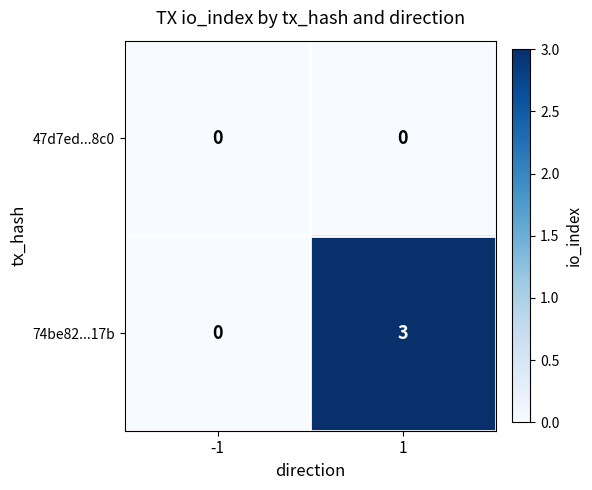

Reading right to left, what are all the values shown in this chart?

47d7ed...8c0: 0	0
74be82...17b: 3	0